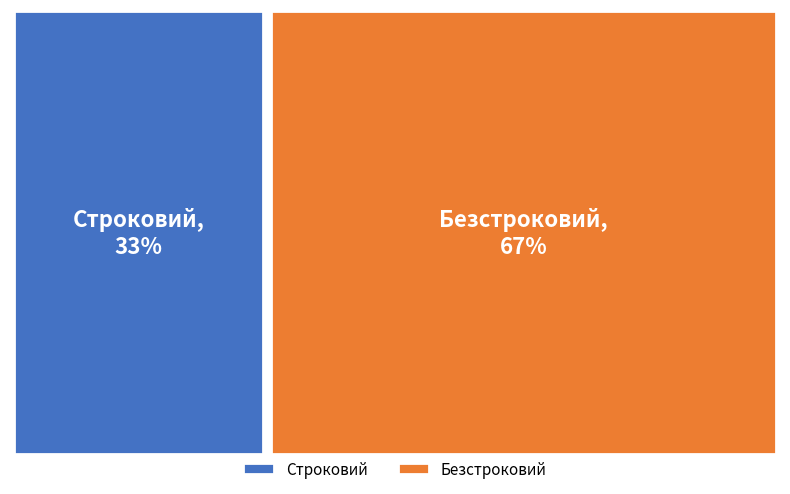

How many slices are in this pie chart?

2